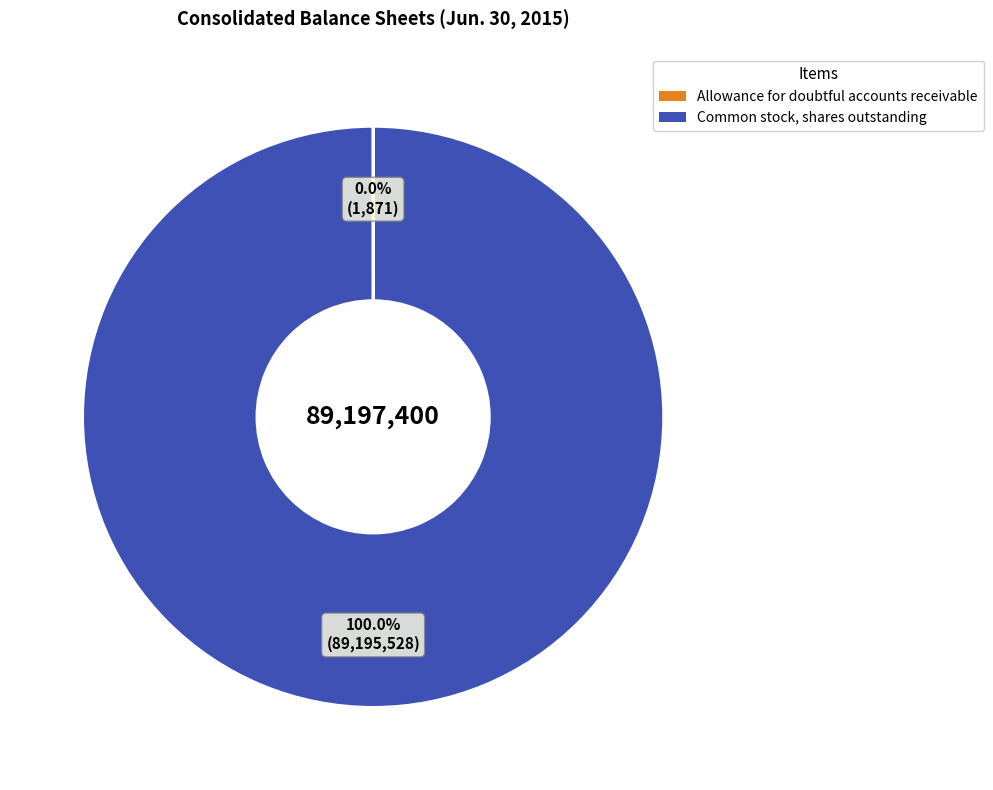

What is the largest slice in the pie chart?

Common stock, shares outstanding